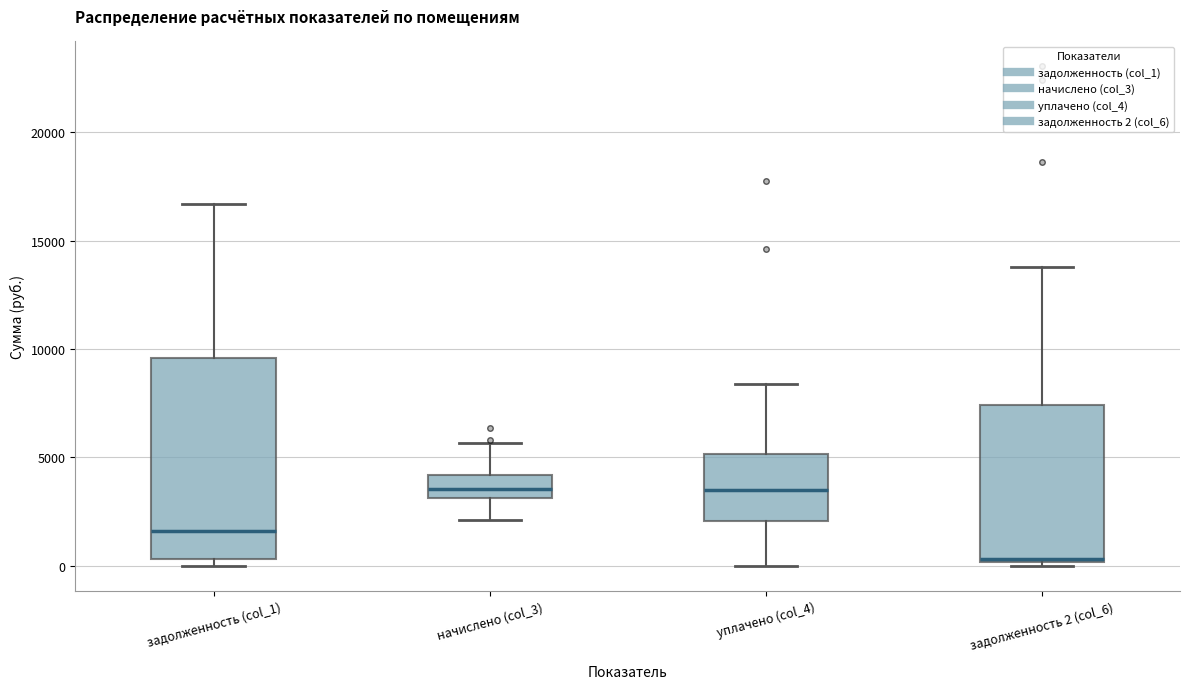

Where does the median line of the box for начислено (col_3) sit on the y-axis? The values are not printed on the chart, so give them approximately, as read against the axis.

3500